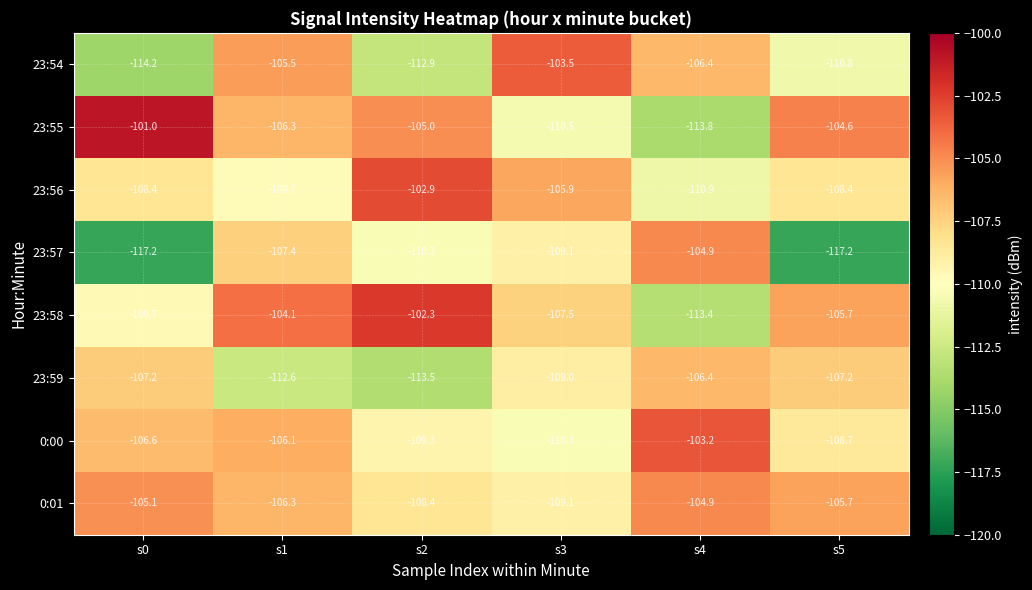

What is the sum of the 0:01 values at s0 and s5?

-210.8